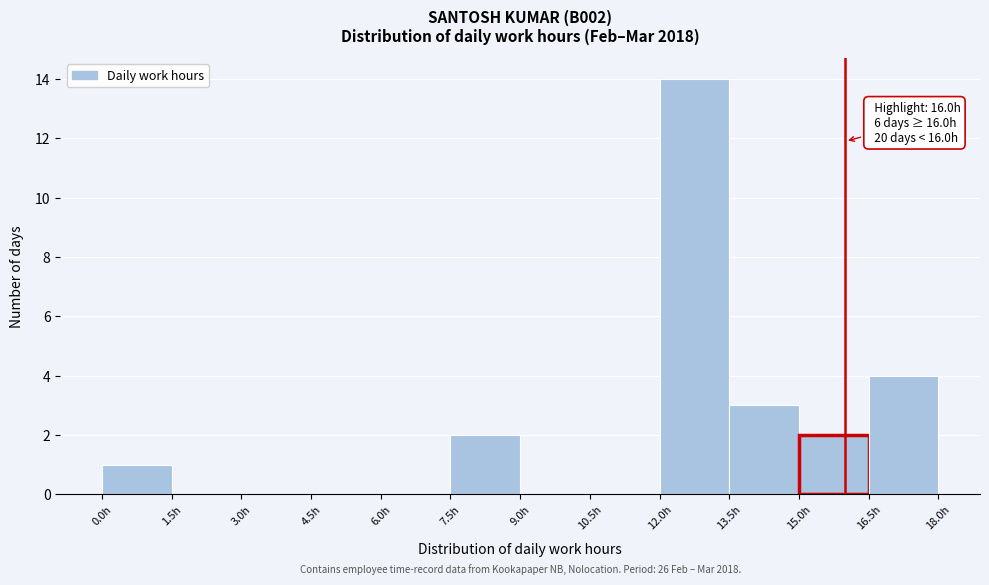

Over which range of the x-axis is the bar tallest?

12.0 to 13.5